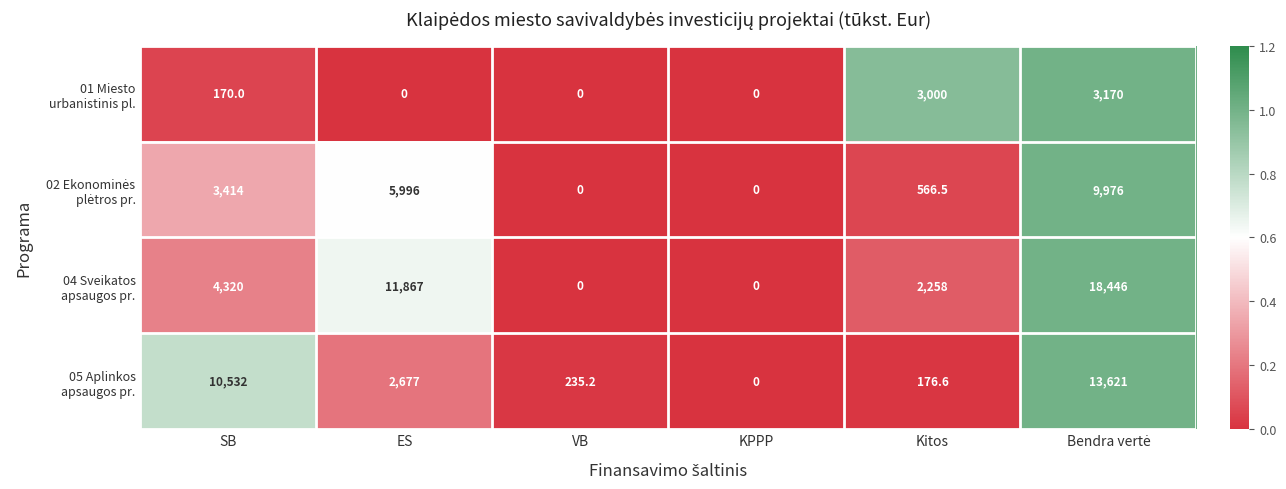

What is the total value across all series at SB?

18436.0